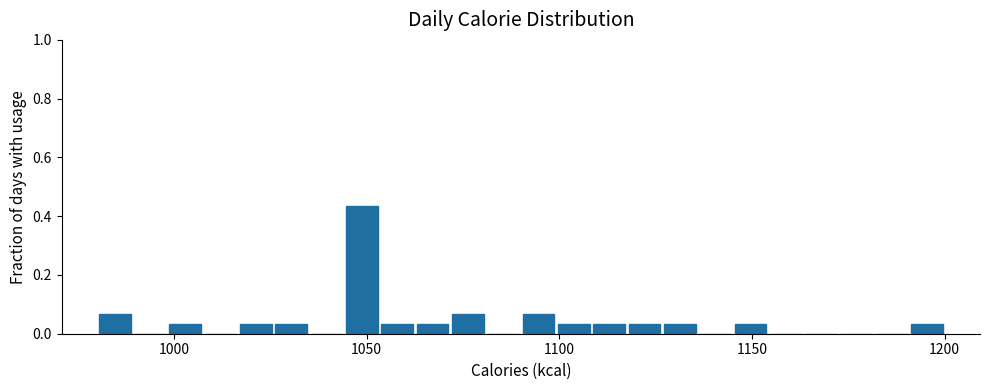

Around what value on the x-axis is the tallest bar? Give the approximate position of its centre, as read against the axis.

1050